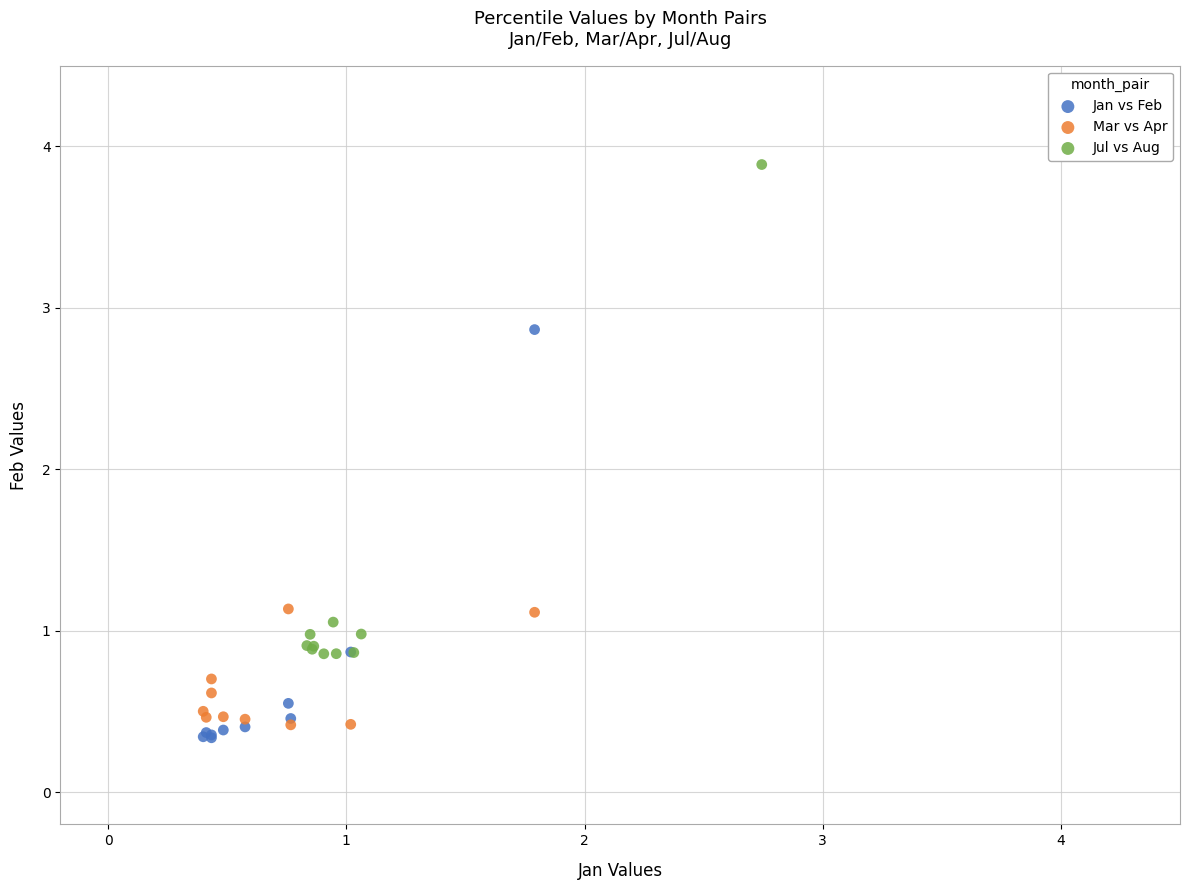

Which series has the widest spread of Y values?

Jul vs Aug